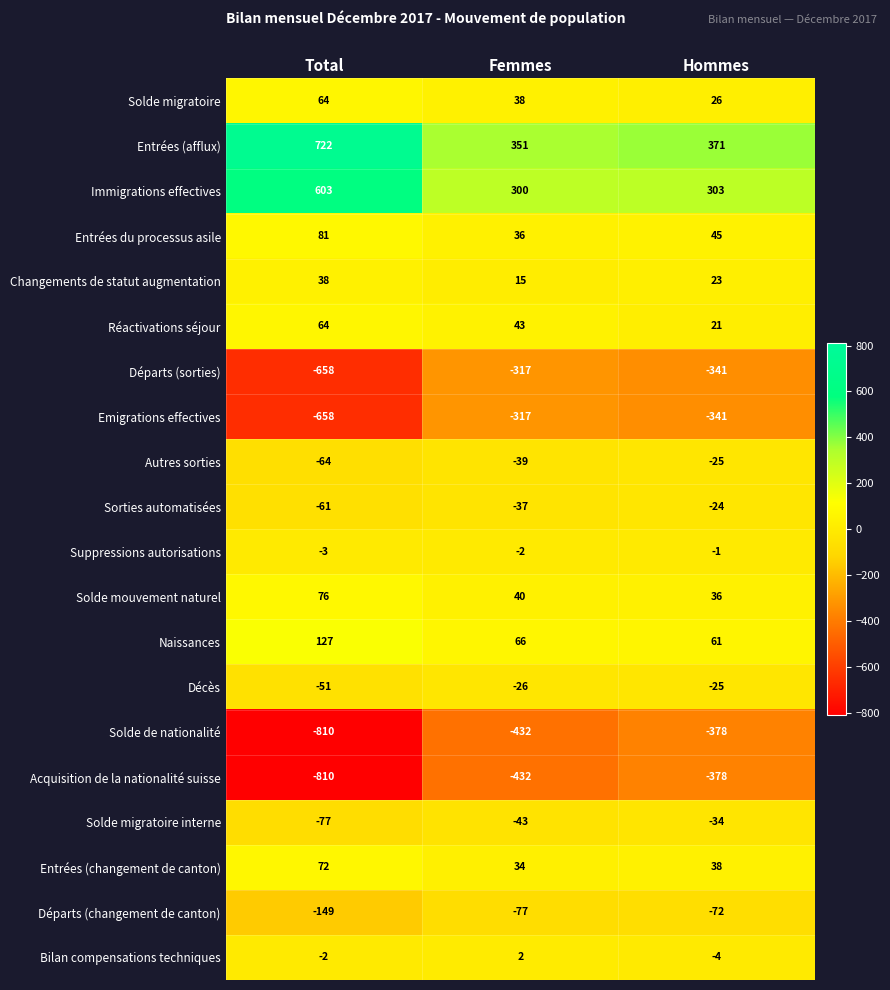

At which category does the chart reach its minimum across all series?

Total